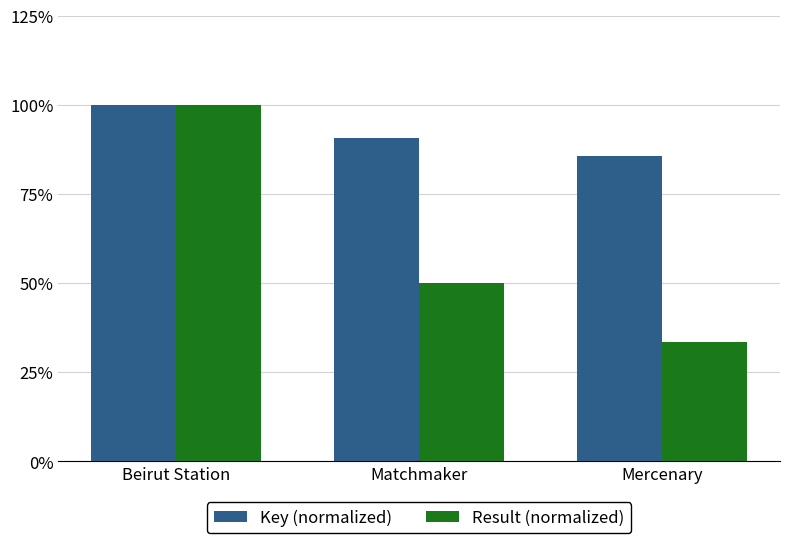

At which category does the chart reach its peak across all series?

Beirut Station